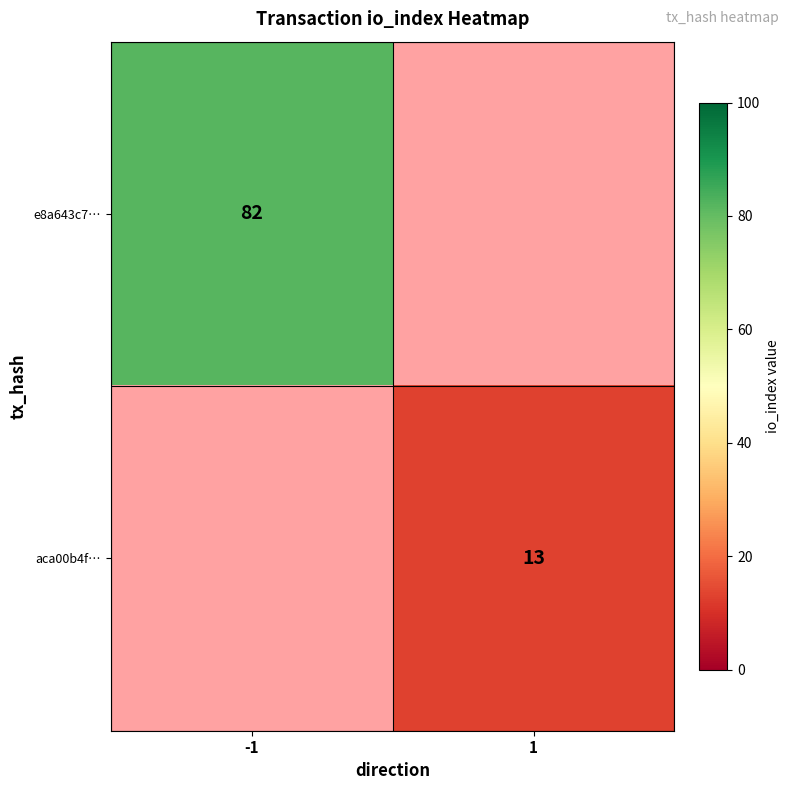

True or false: aca00b4f… has a value of 13 at 1.

True